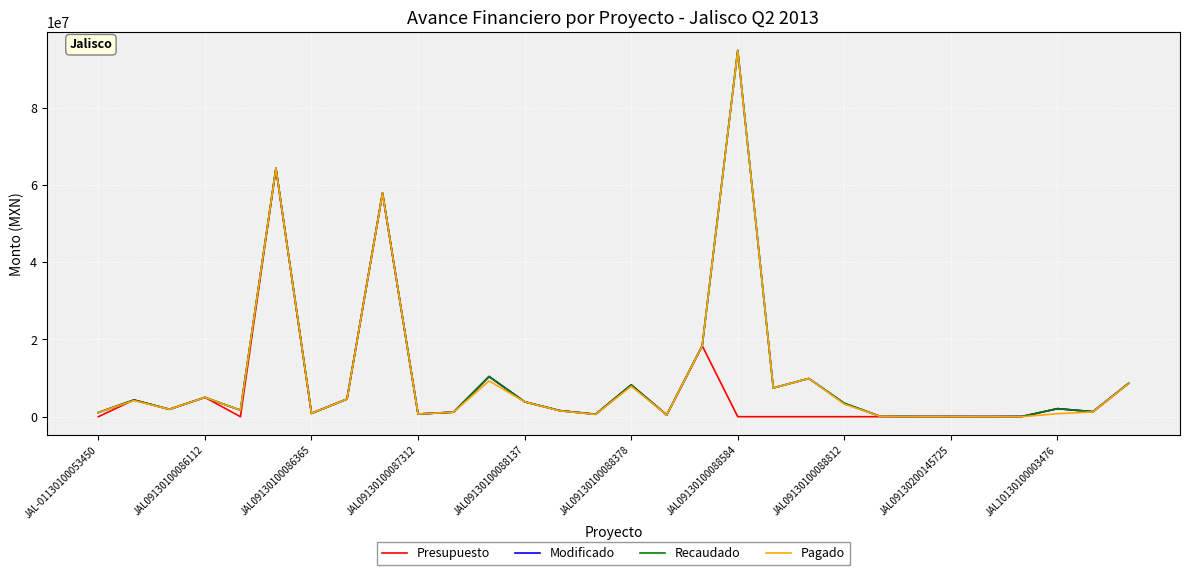

How many interior local valleys does the Modificado series have?

10